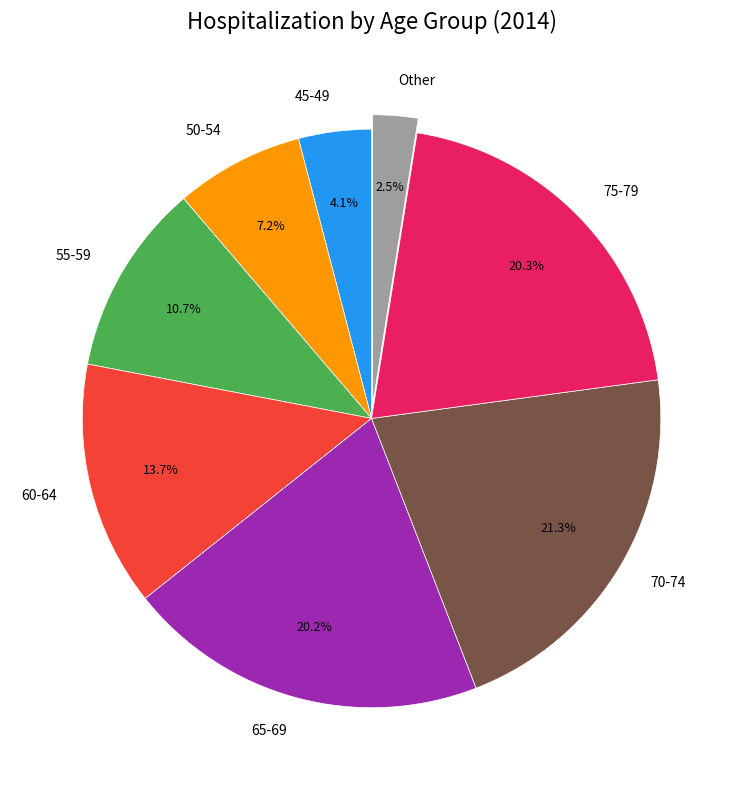

How many slices are in this pie chart?

8